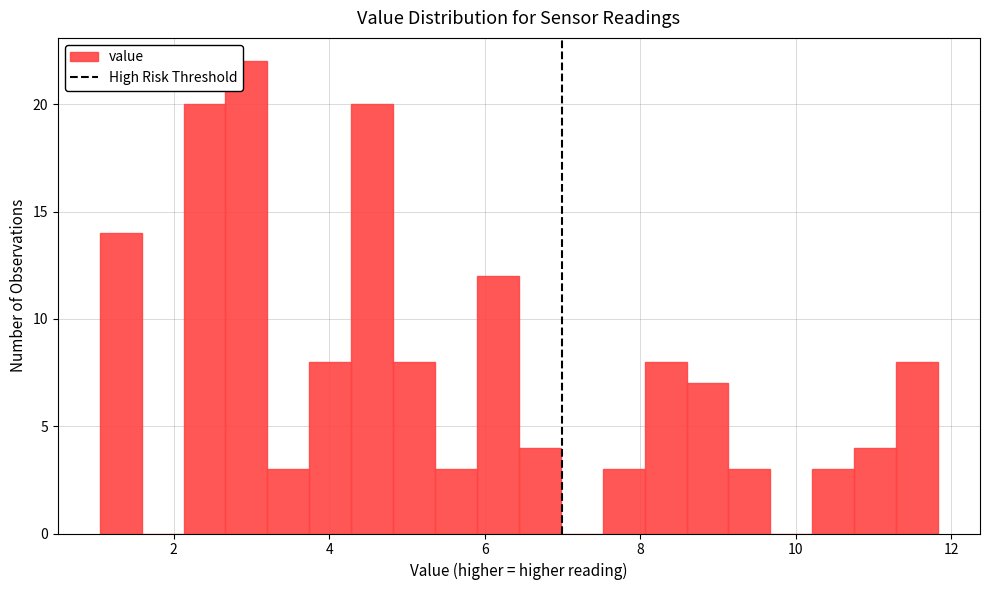

Read against the x-axis, roughly where is the centre of the tallest bar?

3.0